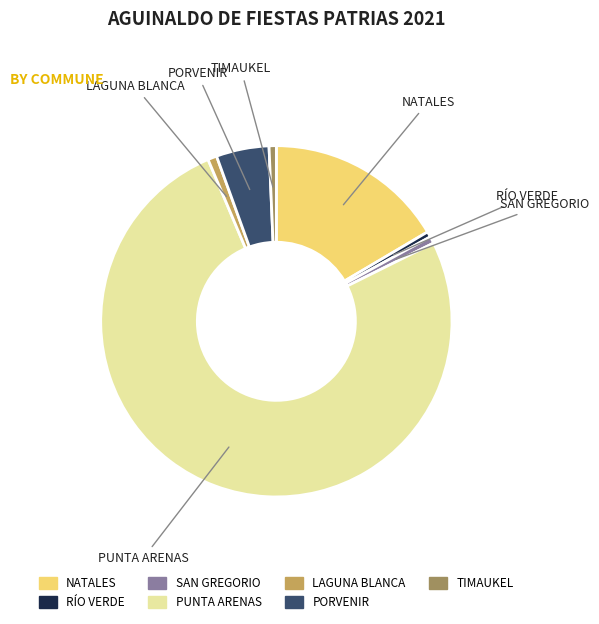

Approximately how many times larger is the value at RÍO VERDE compared to TIMAUKEL?

0.8